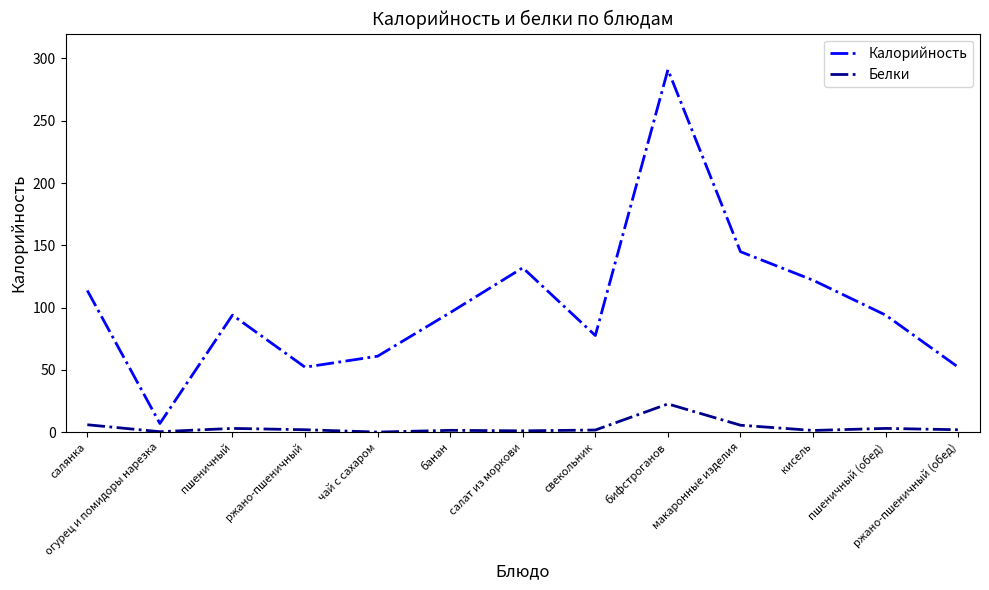

What is the total value across all series at ржано-пшеничный (обед)?

54.2